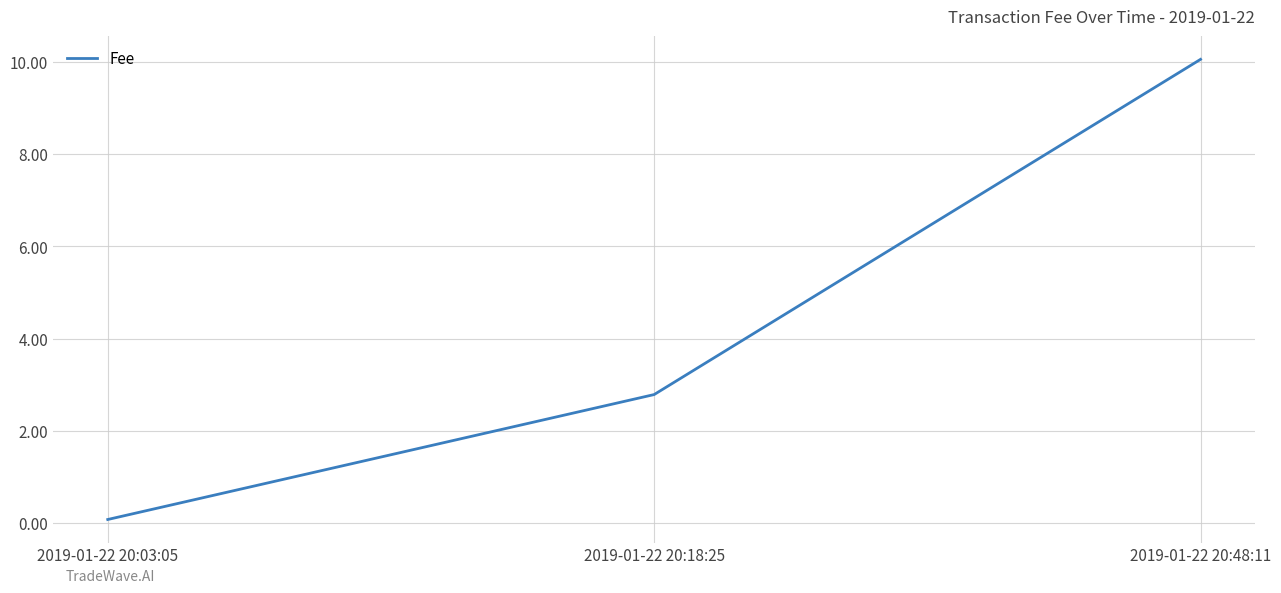

The value at 2019-01-22 20:48:11 is 13.2. True or false?

False